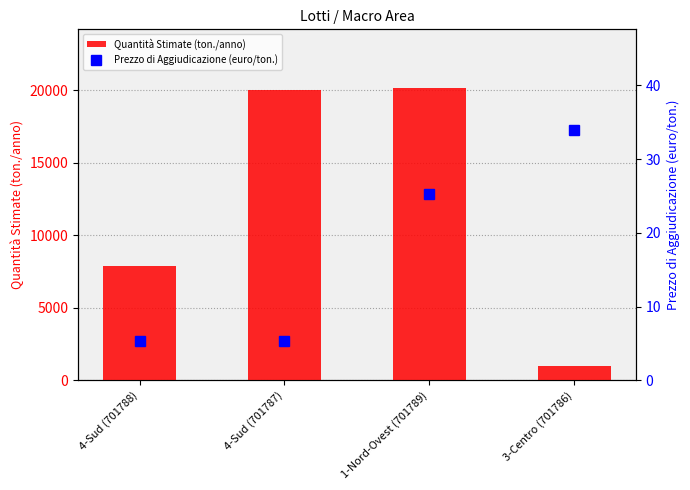

Which category has the lowest value across all series?

4-Sud (701788)